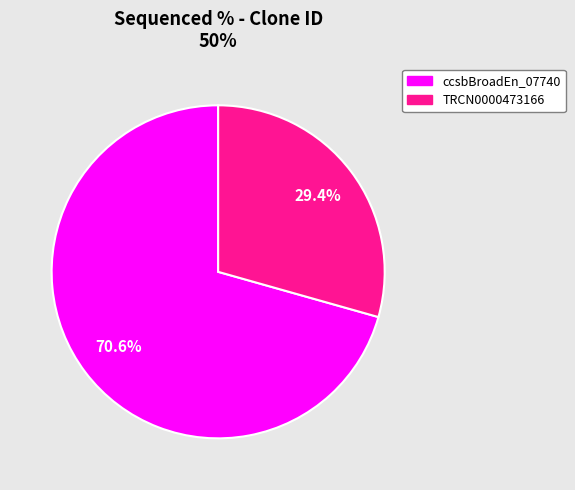

Is there any slice that represents more than half of the pie?

Yes